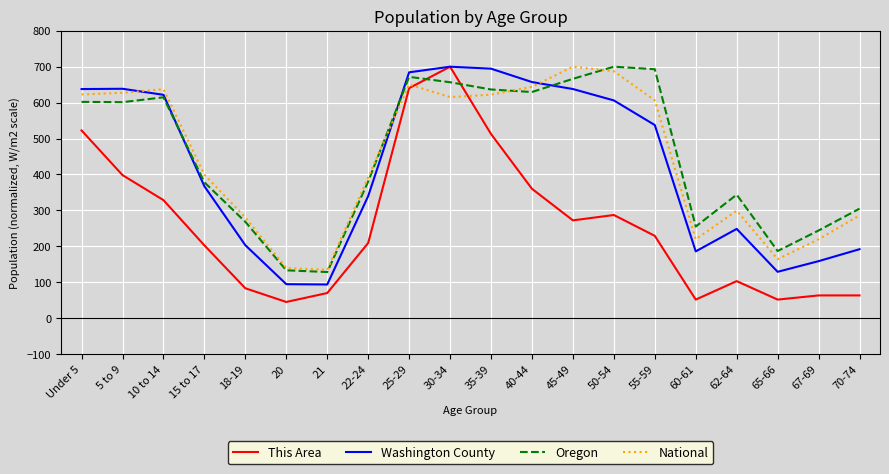

Is the value of This Area at 21 greater than the value of Oregon at 40-44?

No